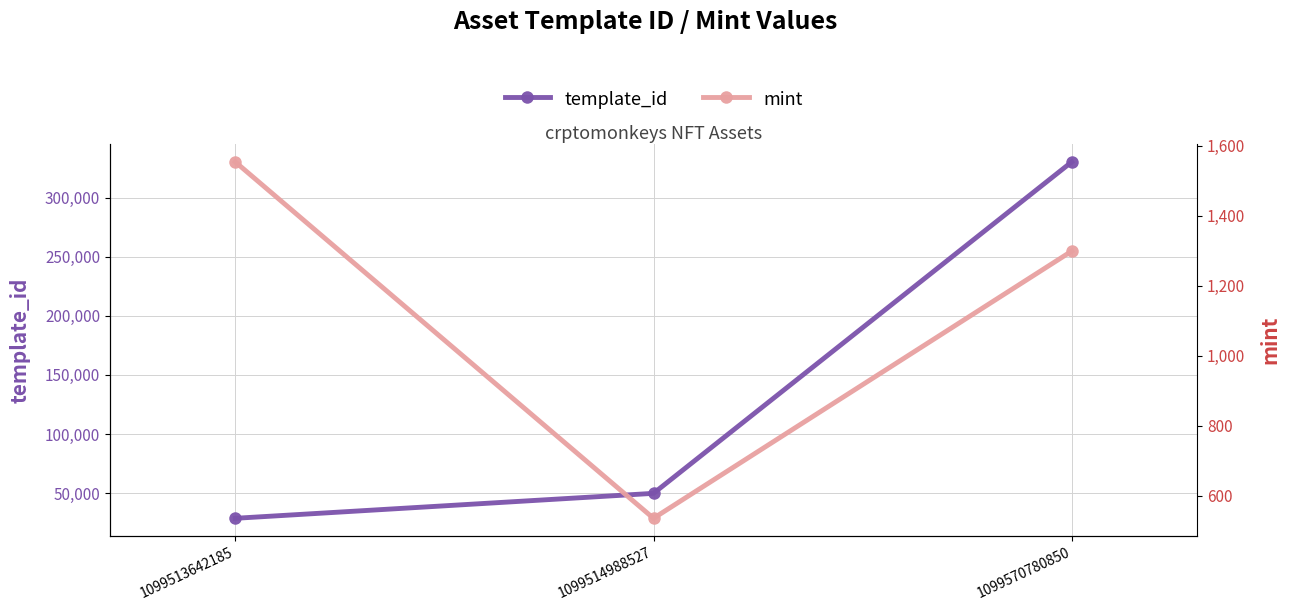

The template_id series shows 28744 at 1099513642185. True or false?

True